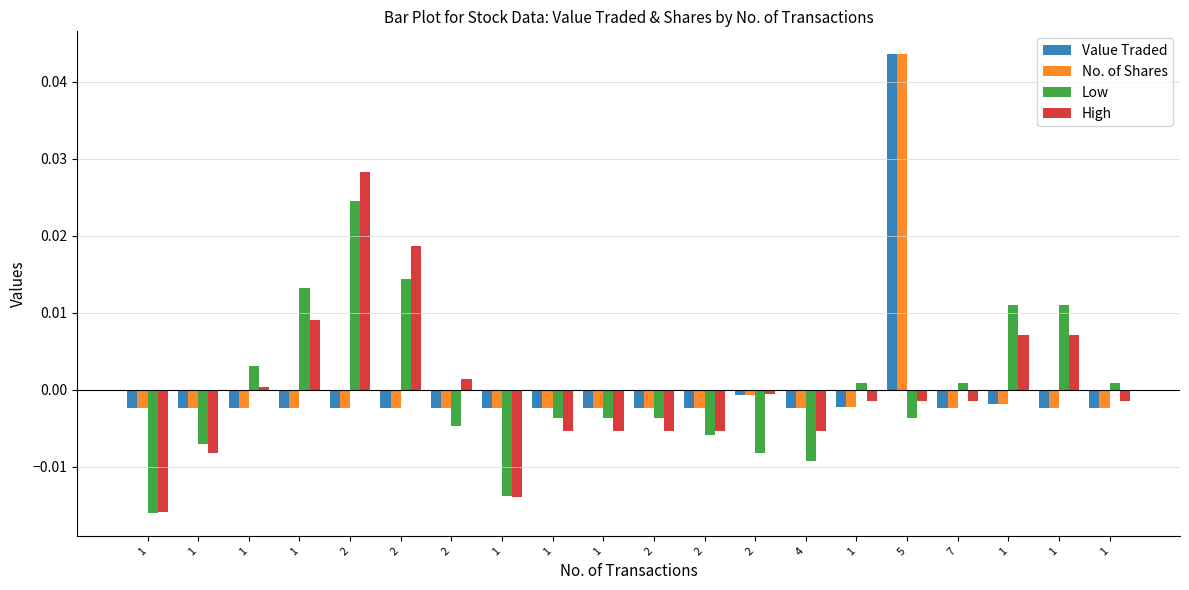

How many values in the High series exceed 0?

7